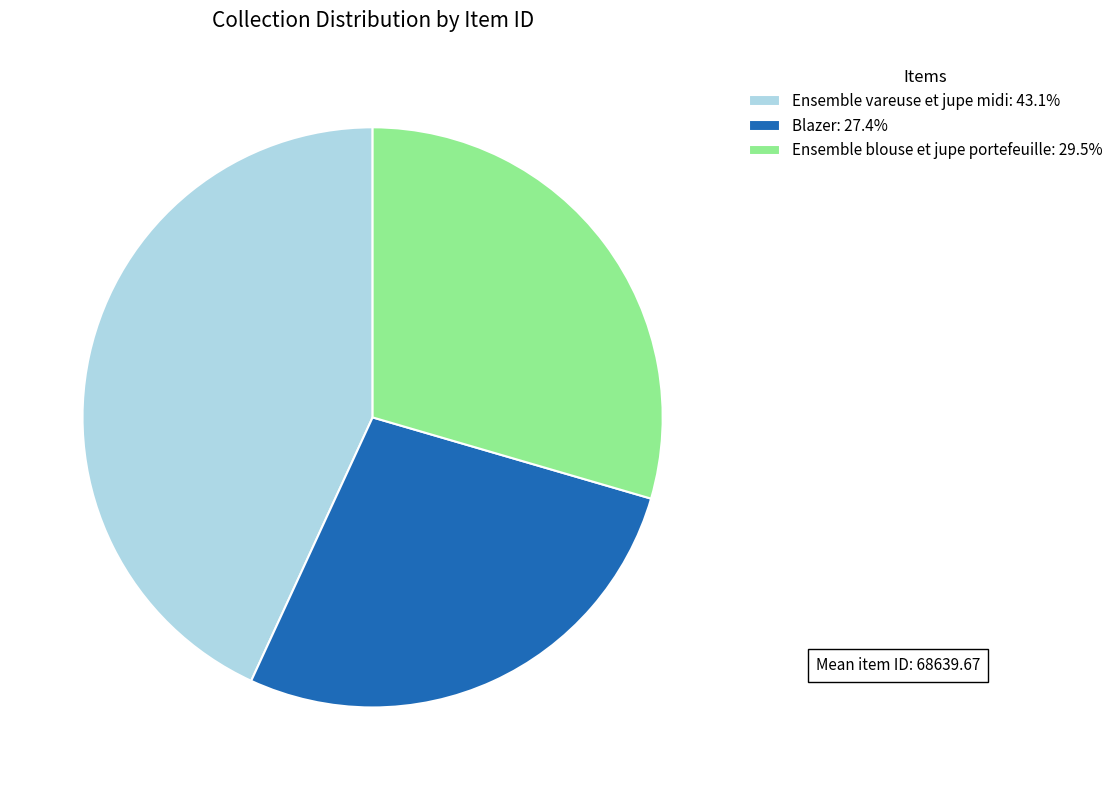

Which category has the biggest portion of the pie?

Ensemble vareuse et jupe midi